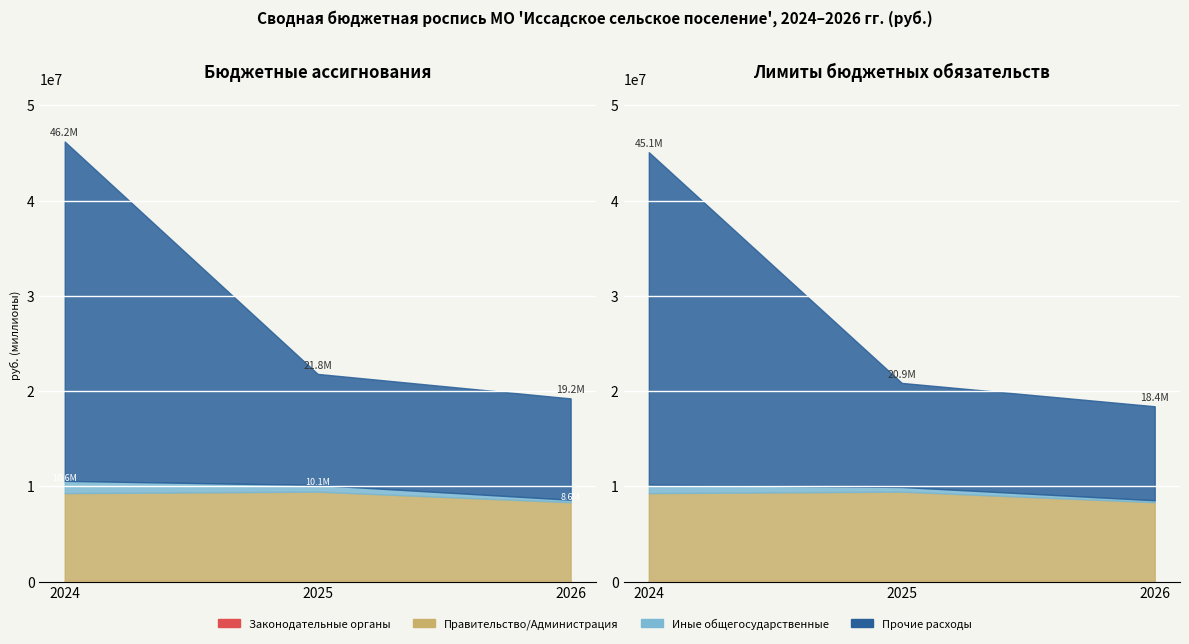

At how many categories does at least one series exceed 39061394?

1